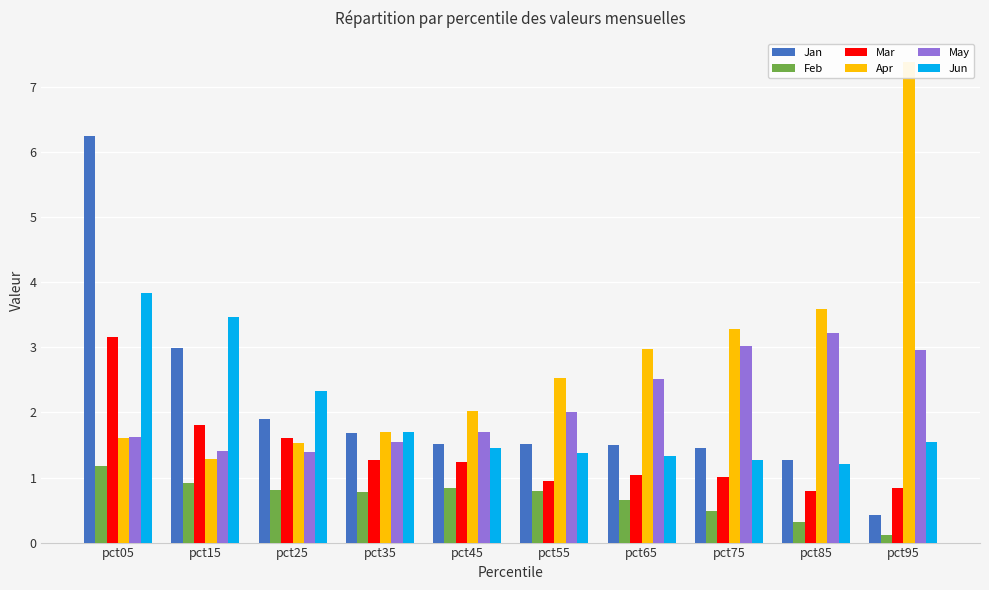

What is the total value across all series at pct85?

10.4